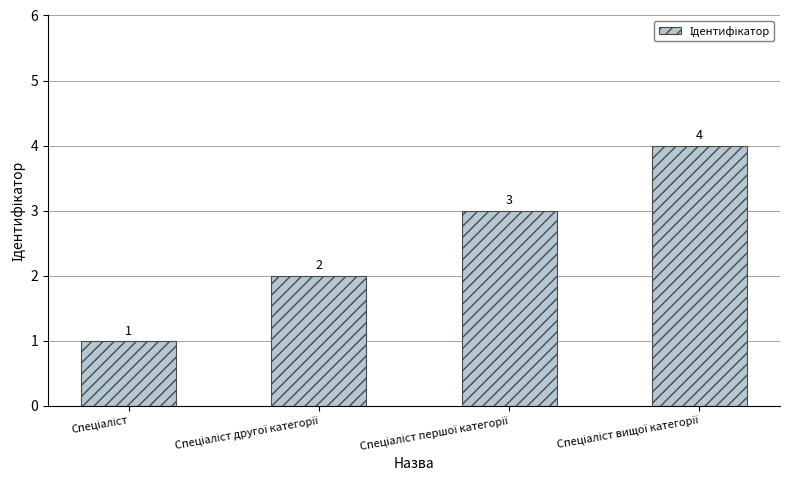

What is the maximum value shown in the chart?

4